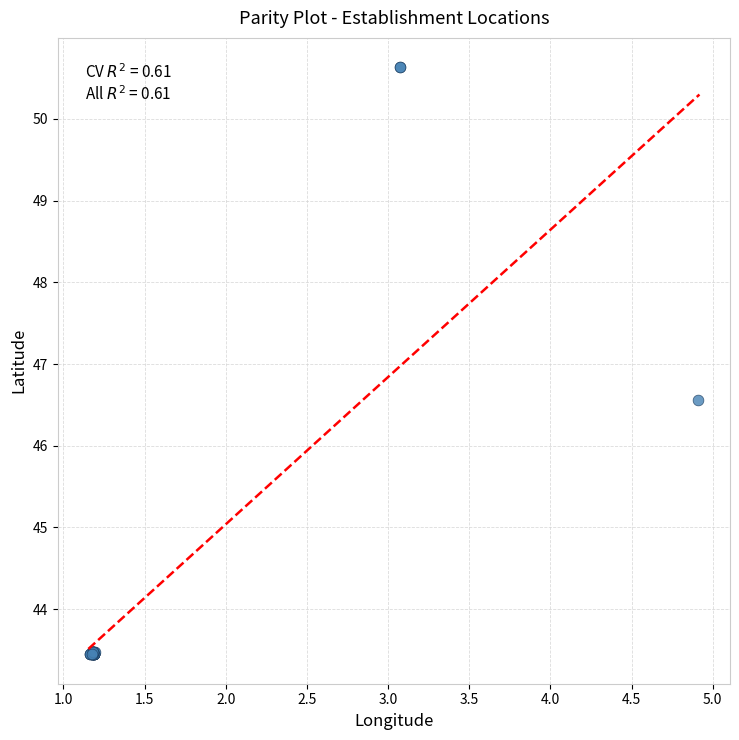

What Y value in the scatter plot is closest to 47?

46.6